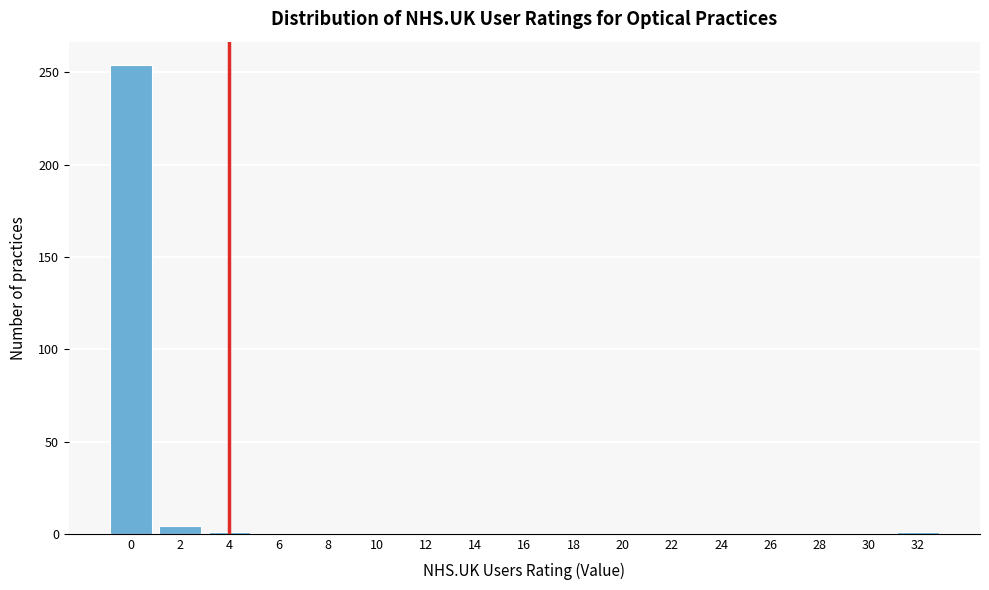

The value at 14 is 95. True or false?

False